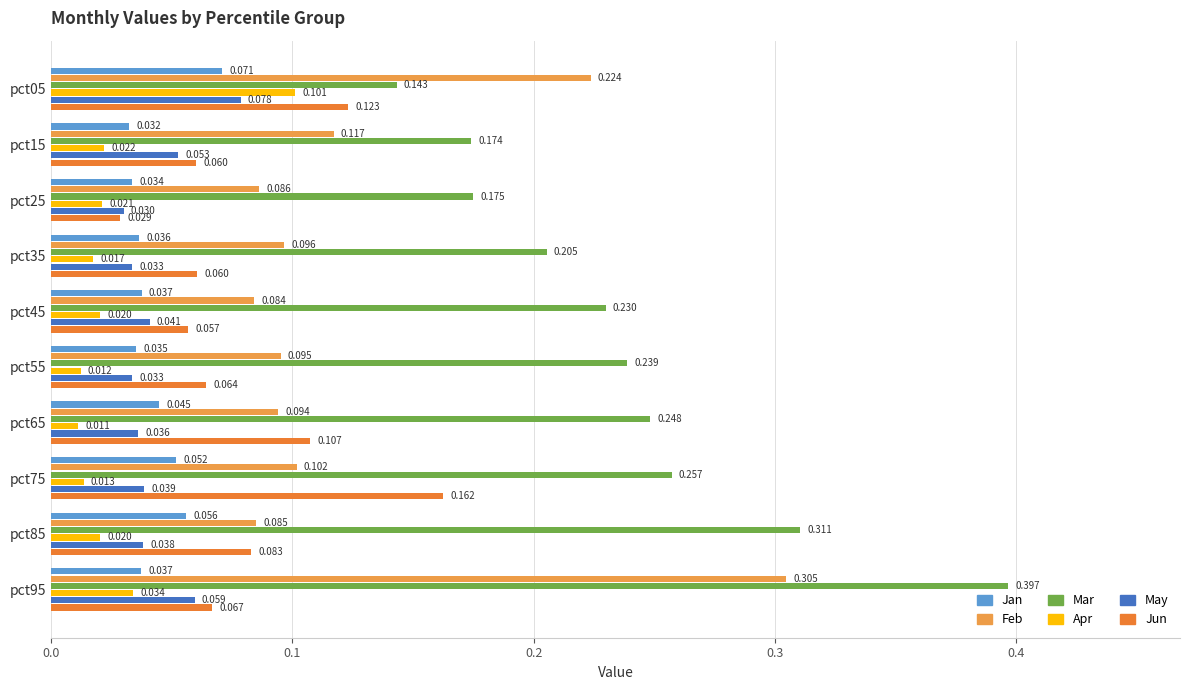

Which label corresponds to the largest value in the chart?

pct95